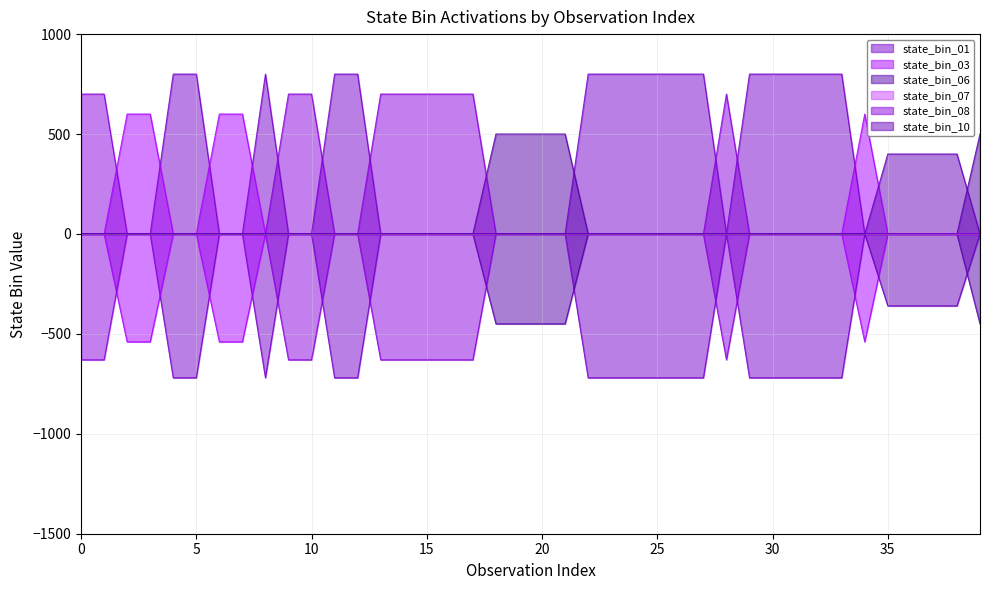

What is the difference between the state_bin_03 values at 30 and 15?

600